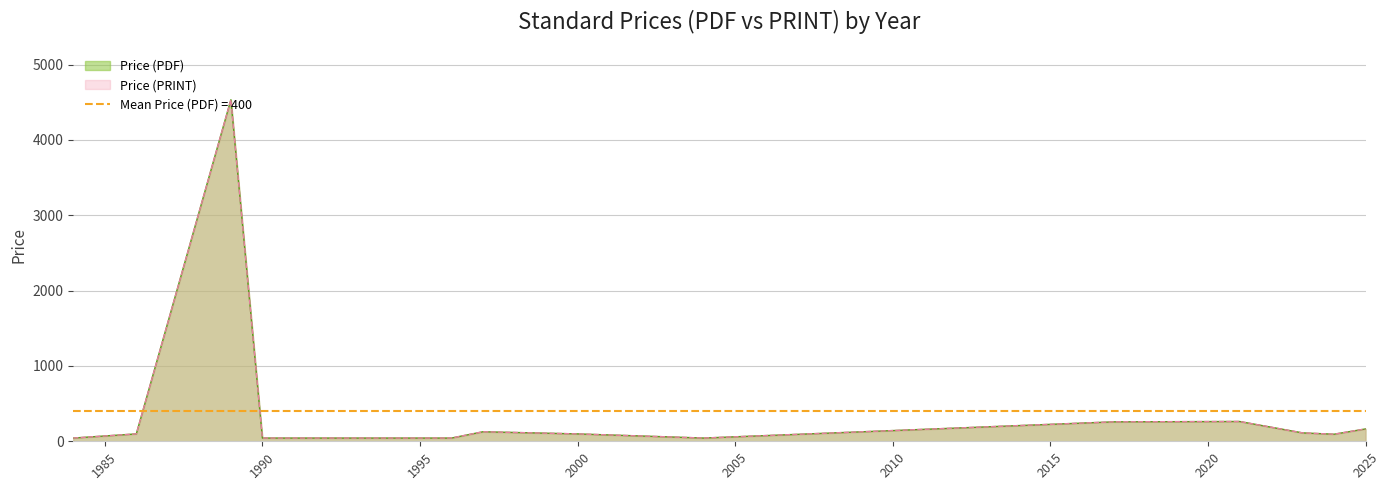

How many interior local valleys does the Price (PRINT) series have?

11